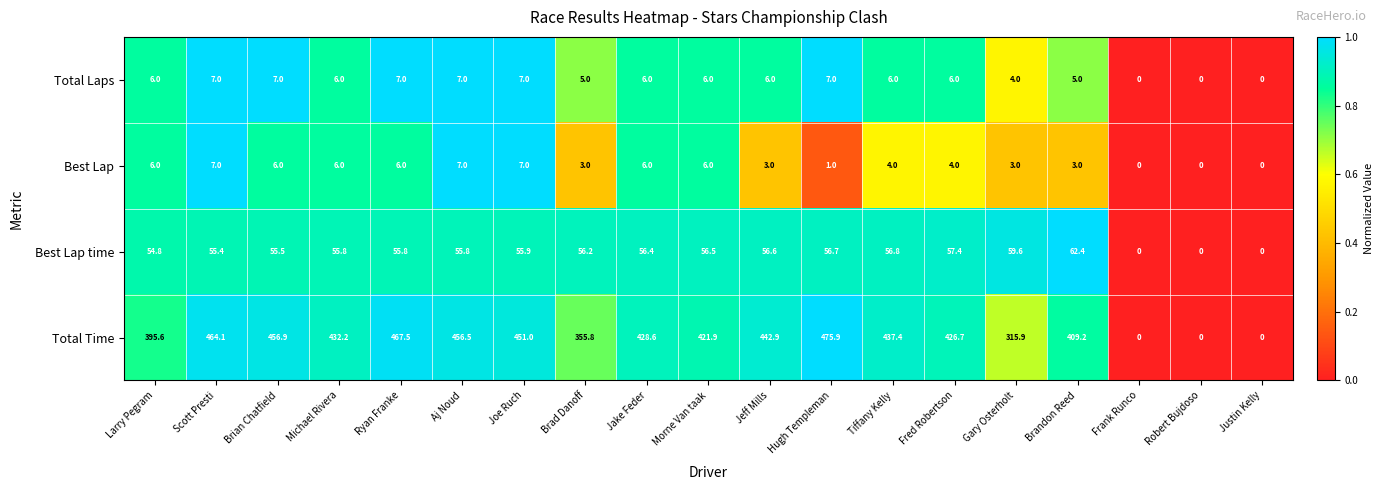

At which category is the sum across all series the highest?

Hugh Templeman